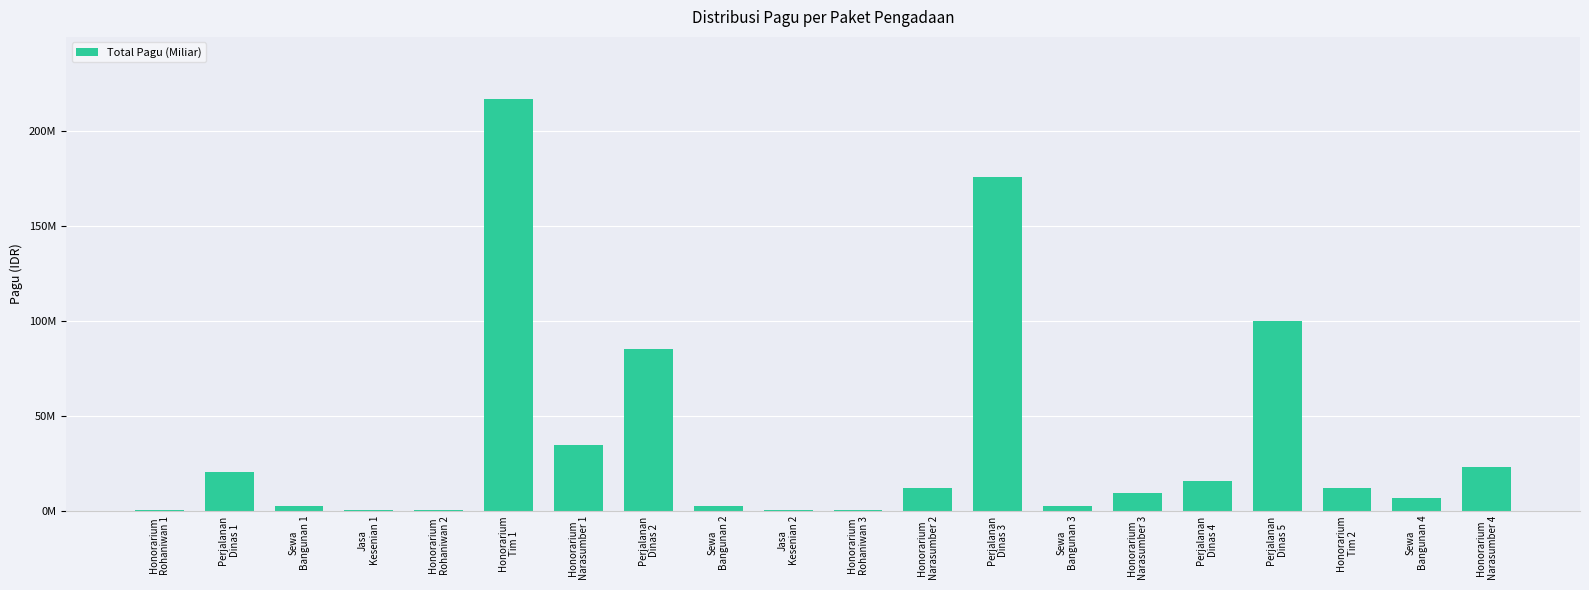

What is the difference between the maximum and minimum values?

216800000